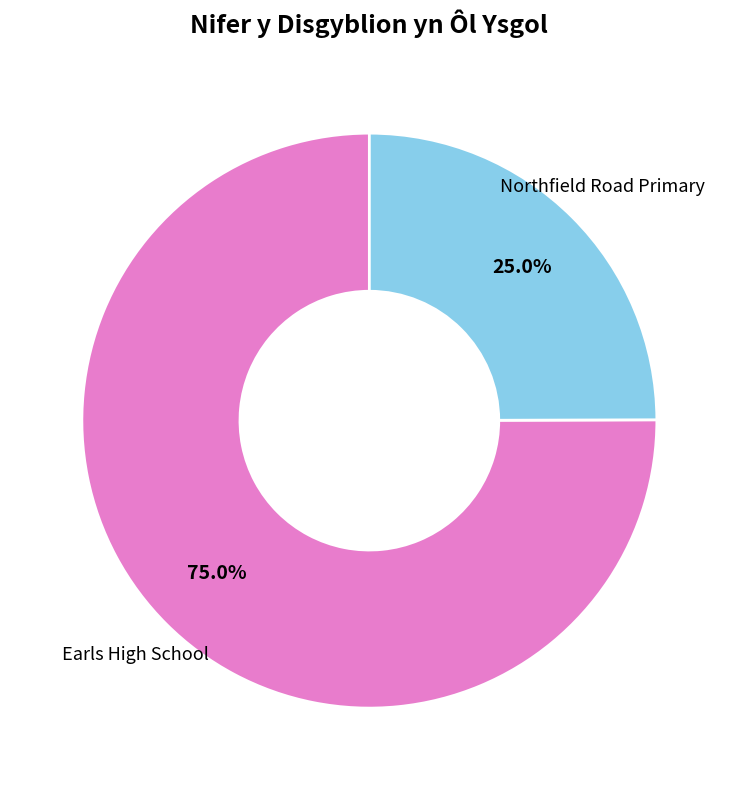

Is there any slice that represents more than half of the pie?

Yes